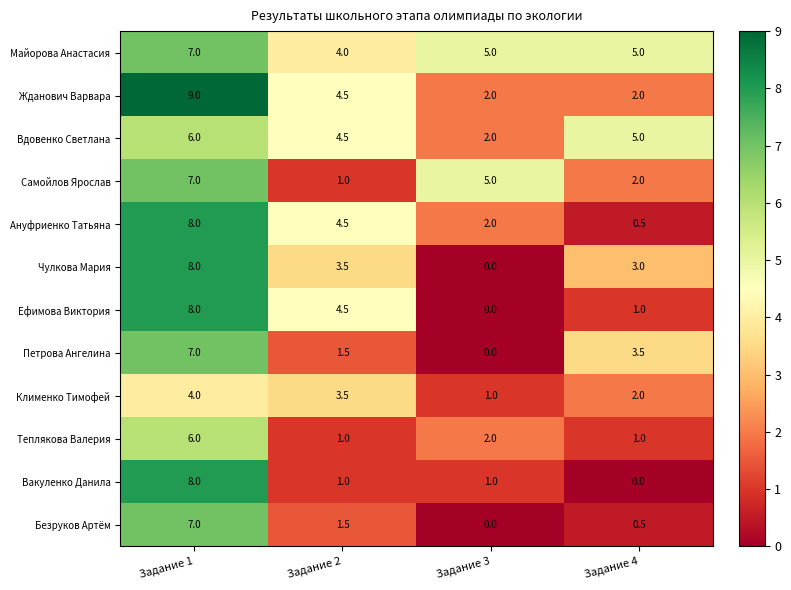

True or false: Безруков Артём has a value of 7.0 at Задание 1.

True